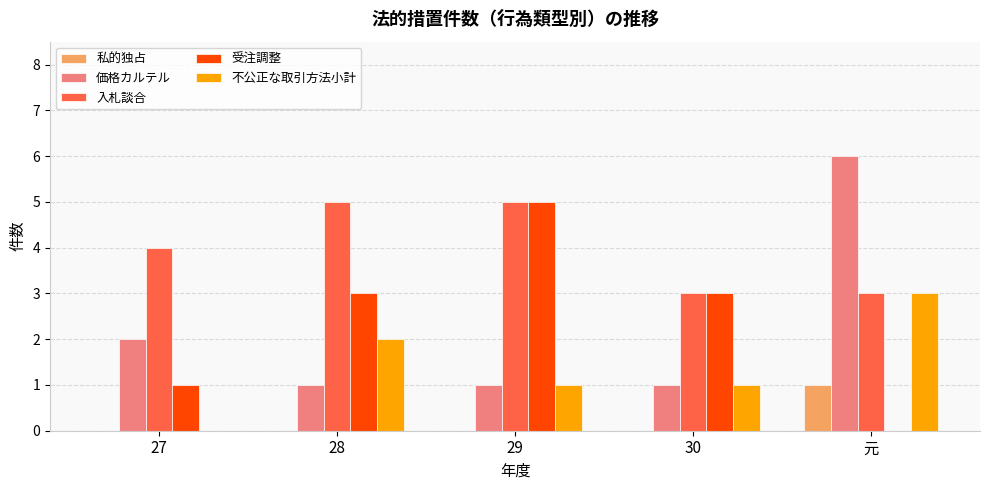

Reading left to right, list all the values displayed in this chart.

私的独占: 27=0	28=0	29=0	30=0	元=1
価格カルテル: 27=2	28=1	29=1	30=1	元=6
入札談合: 27=4	28=5	29=5	30=3	元=3
受注調整: 27=1	28=3	29=5	30=3	元=0
不公正な取引方法小計: 27=0	28=2	29=1	30=1	元=3